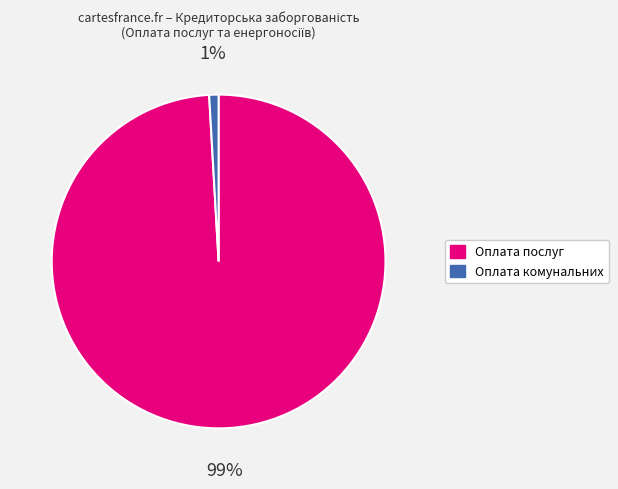

To the nearest percent, what is the average slice percentage?

50%